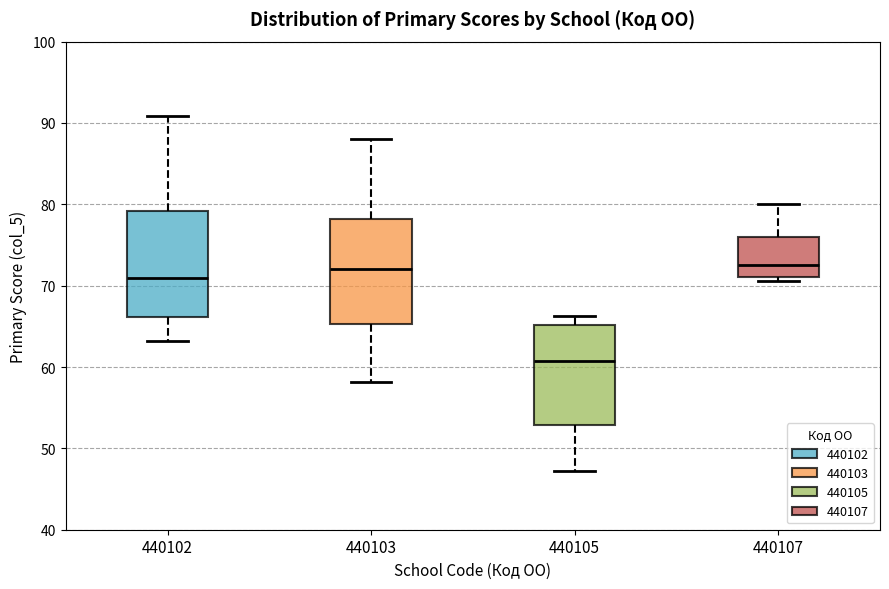

Reading left to right, transcribe this box plot: for each box, give where its median line is, the range the box spans, and where its two whiskers end, as read against the y-axis. The values are not printed on the chart, so give them approximately, as read against the axis.

440102: median 71, box 66 to 79, whiskers 63 to 91
440103: median 72, box 65 to 78, whiskers 58 to 88
440105: median 61, box 53 to 65, whiskers 47 to 66
440107: median 73, box 71 to 76, whiskers 71 (just below the box's lower edge) to 80